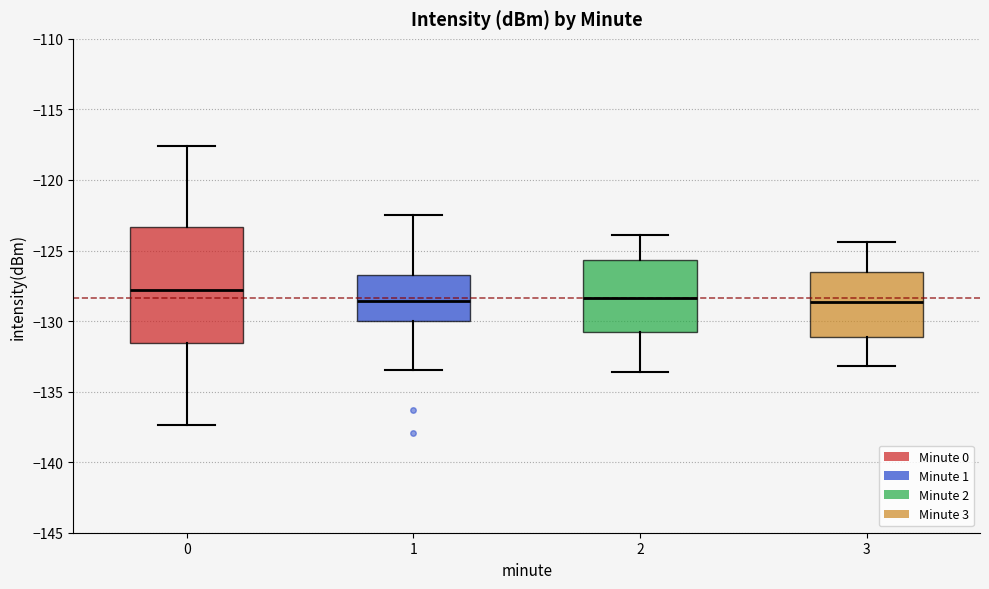

Reading left to right, transcribe this box plot: for each box, give where its median line is, the range the box spans, and where its two whiskers end, as read against the y-axis. The values are not printed on the chart, so give them approximately, as read against the axis.

0: median -128.0, box -131.5 to -123.5, whiskers -137.5 to -117.5
1: median -128.5, box -130.0 to -126.5, whiskers -133.5 to -122.5
2: median -128.5, box -131.0 to -125.5, whiskers -133.5 to -124.0
3: median -128.5, box -131.0 to -126.5, whiskers -133.0 to -124.5